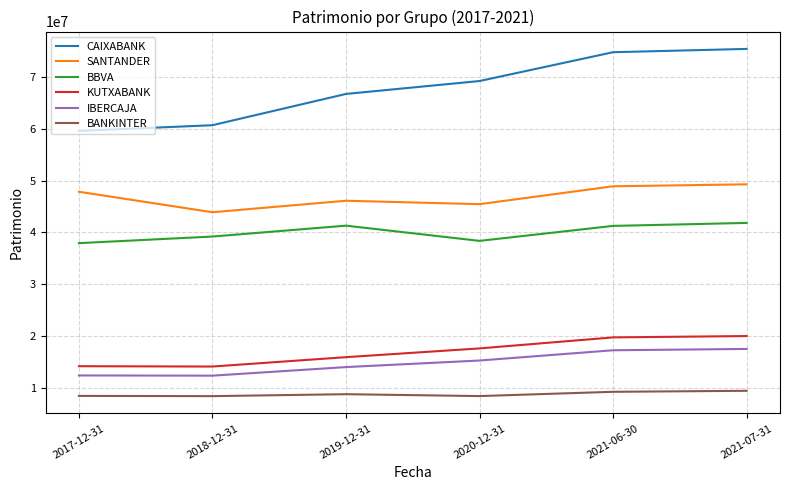

Between 2020-12-31 and 2021-07-31, which series saw the biggest shift?

CAIXABANK